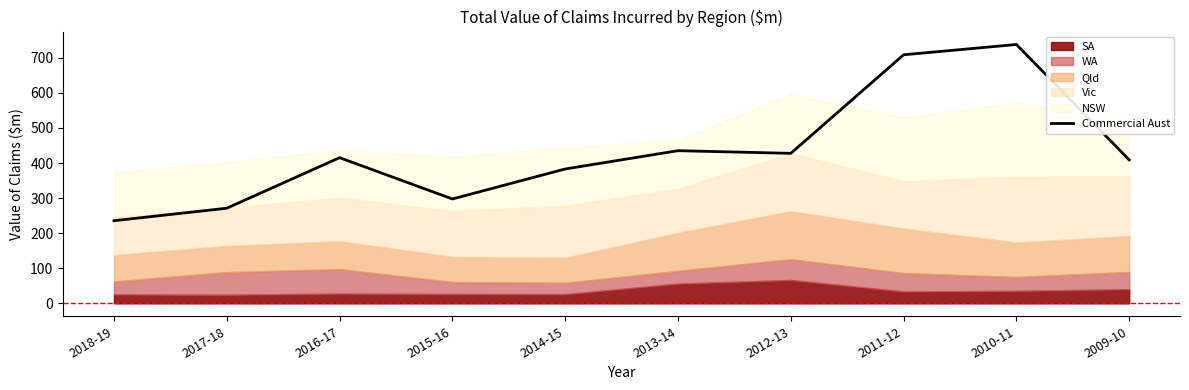

At which category does the data reach its first local valley?

2015-16